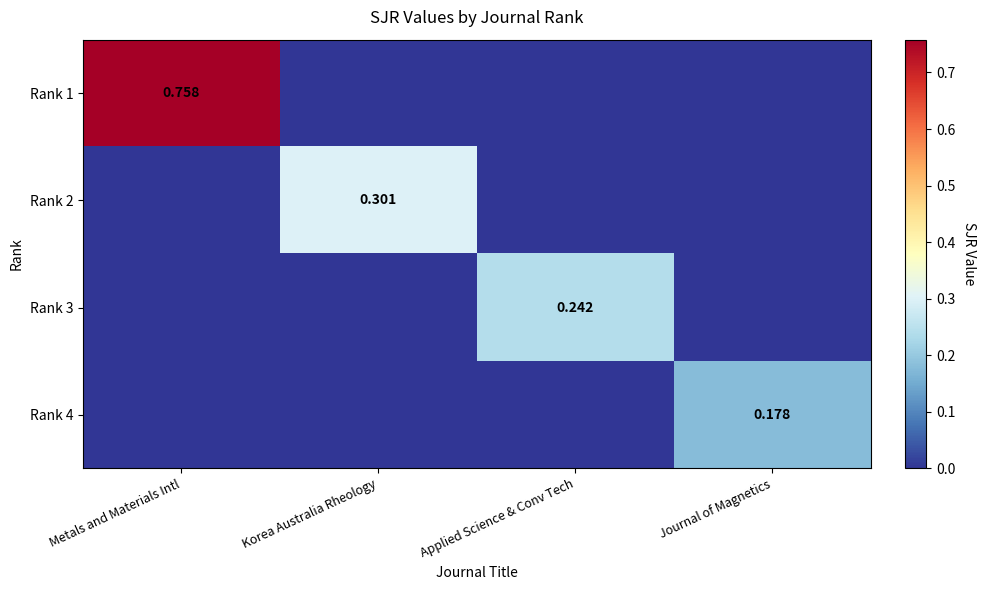

Which category has the highest value in the Rank 4 series?

Journal of Magnetics